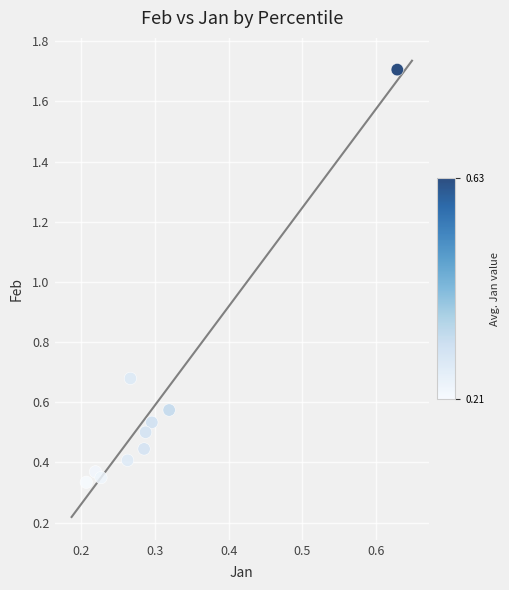

What is the range of Y values (max minus min)?

1.4